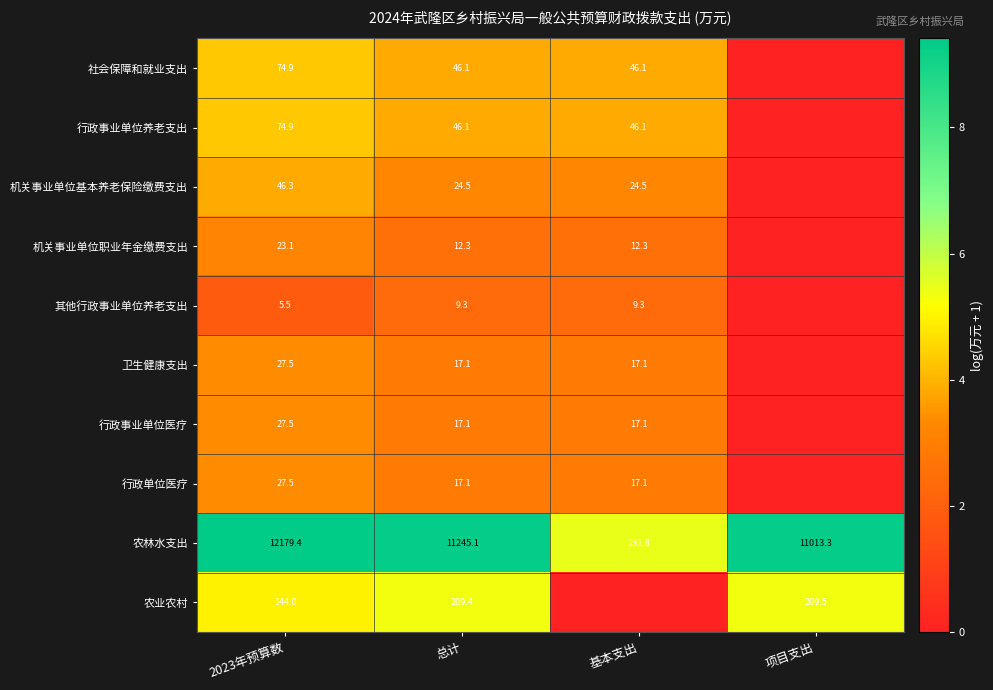

How many distinct data groups are displayed?

10